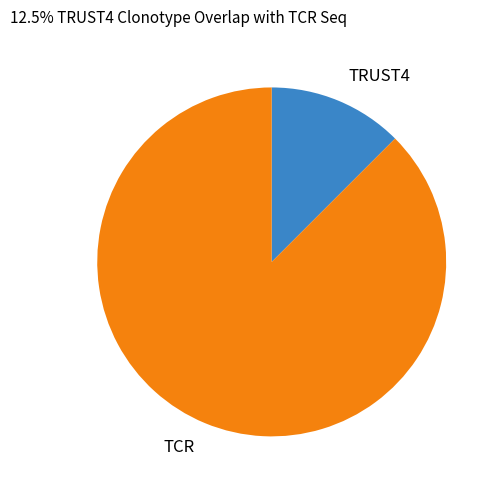

What is the smallest slice in the pie chart?

TRUST4